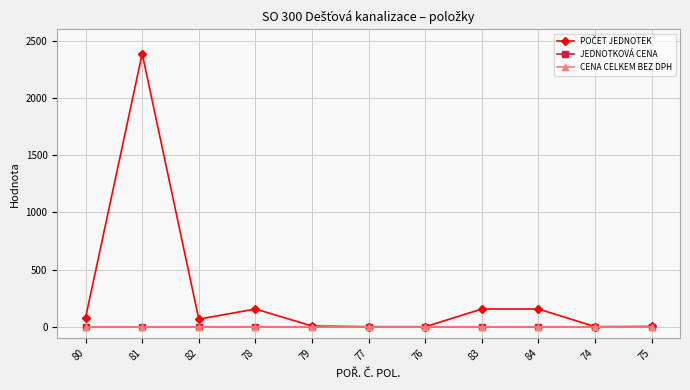

Does the chart display data point markers on the line(s)?

Yes